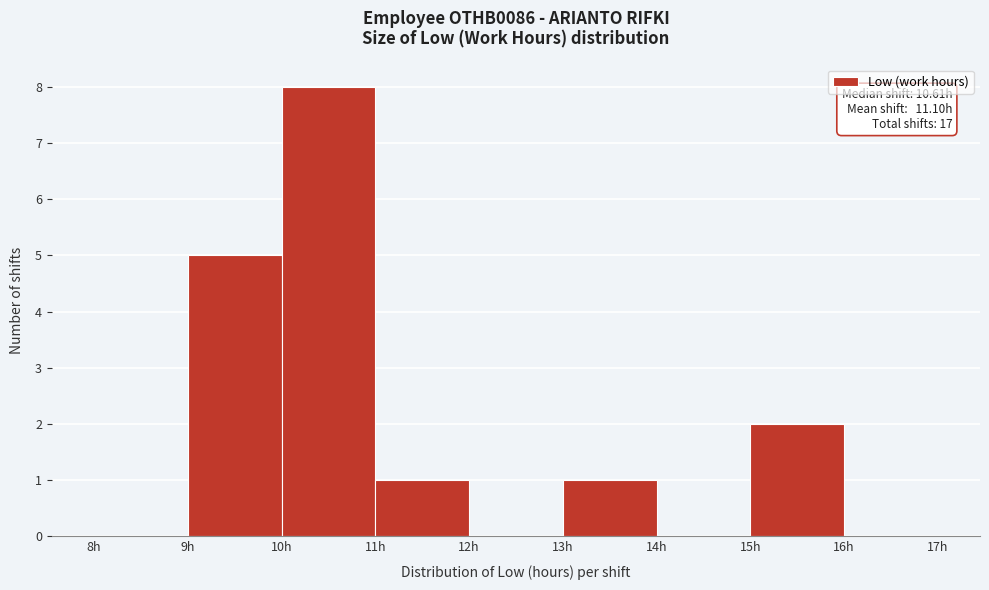

Over which range of the x-axis is the bar tallest?

10 to 11